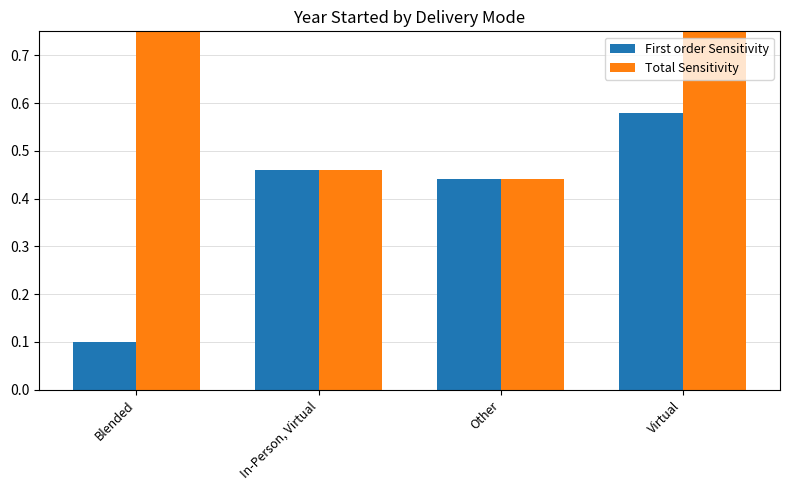

True or false: First order Sensitivity has a value of 0.2 at In-Person, Virtual.

False